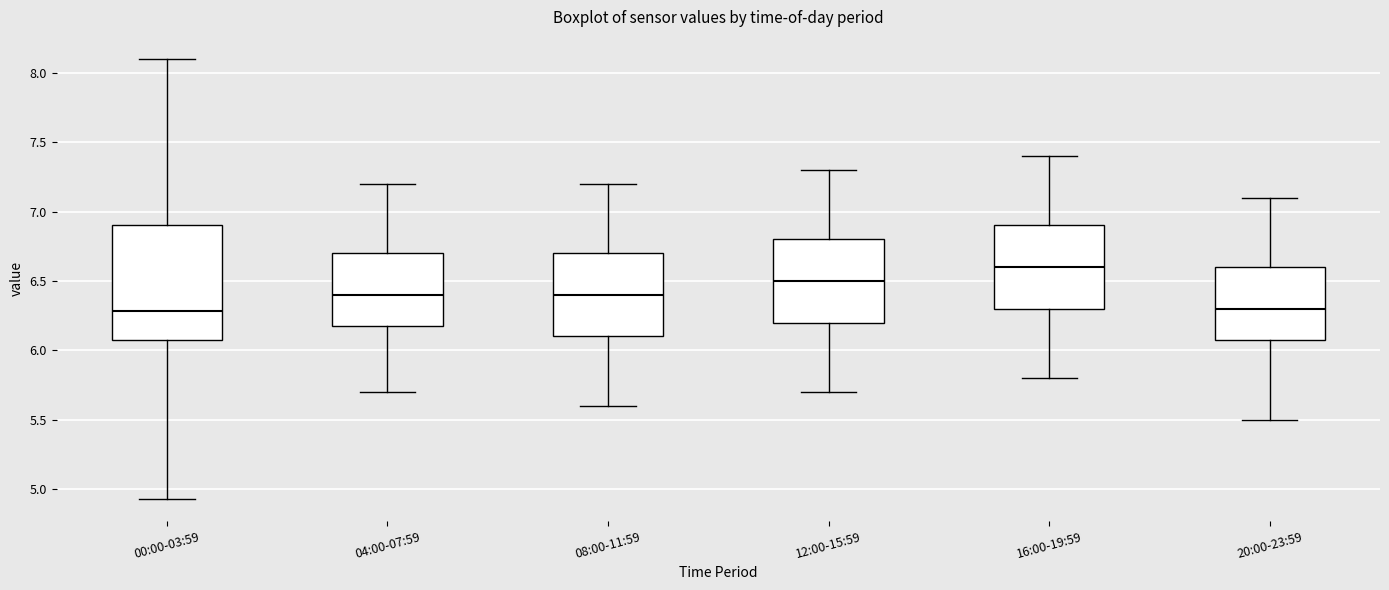

Which box has the highest median line?

16:00-19:59